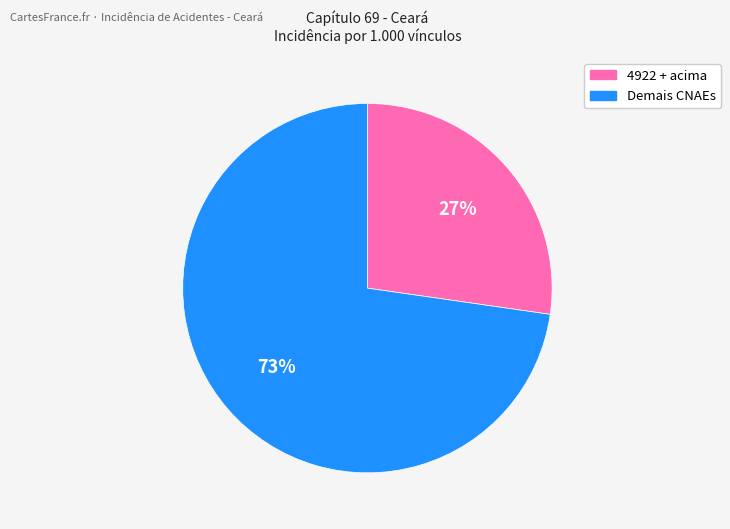

What is the smallest slice in the pie chart?

4922 + acima